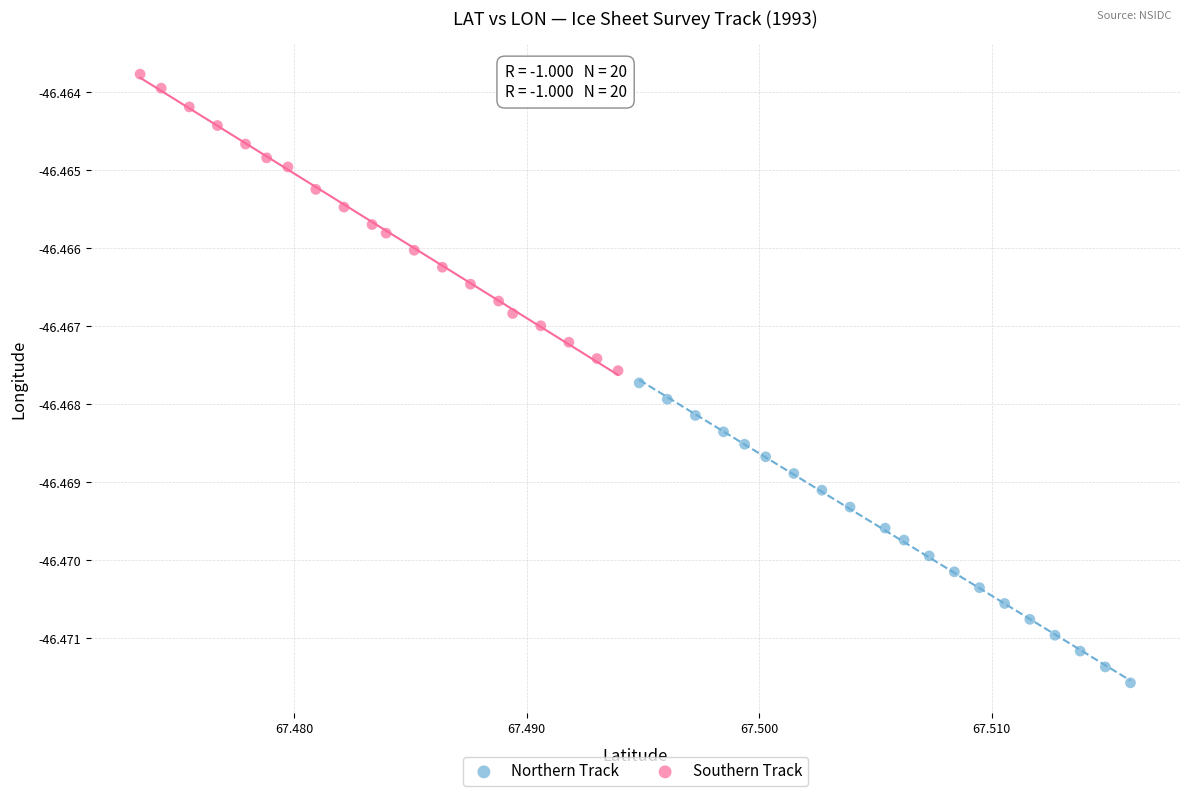

Which series reaches the minimum Y coordinate?

Northern Track